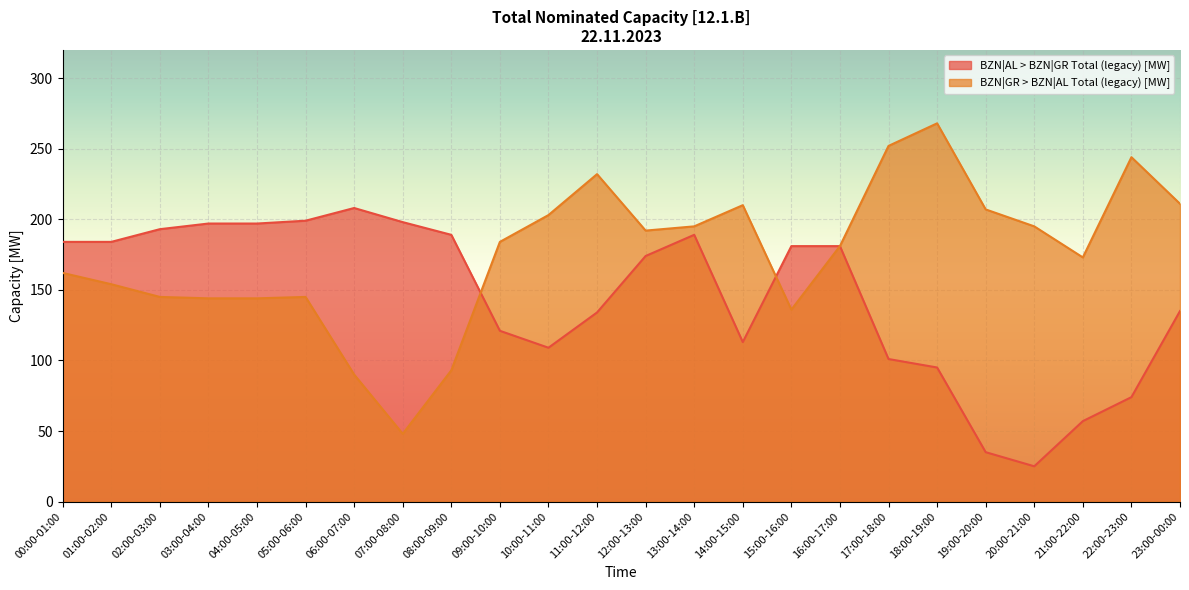

How many distinct data groups are displayed?

2